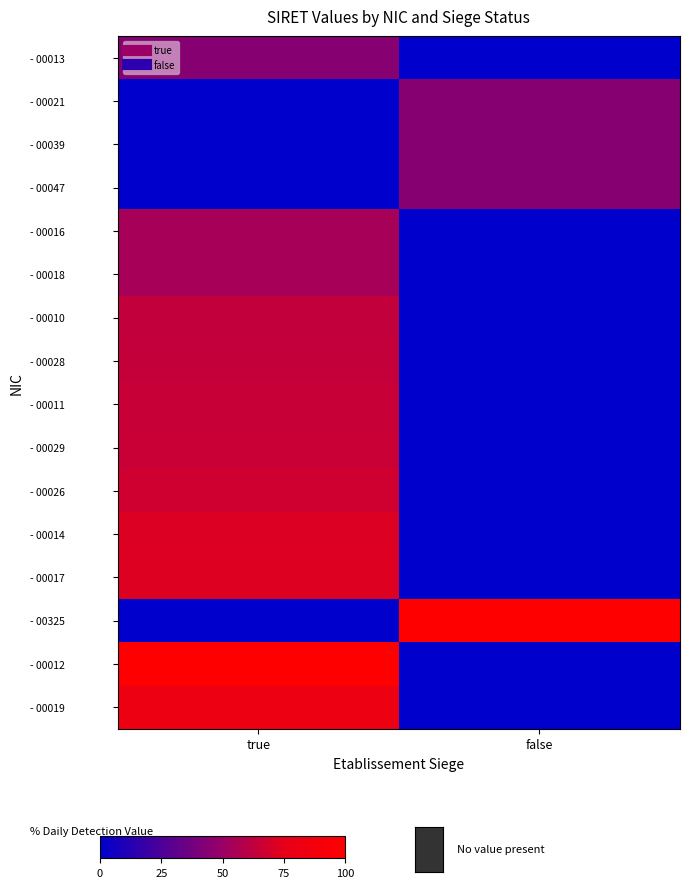

Reading left to right, extract all data points from this chart.

- 00013: true=44.1	false=0.0
- 00021: true=0.0	false=44.1
- 00039: true=0.0	false=44.1
- 00047: true=0.0	false=44.1
- 00016: true=54.3	false=0.0
- 00018: true=54.3	false=0.0
- 00010: true=63.6	false=0.0
- 00028: true=64.3	false=0.0
- 00011: true=65.0	false=0.0
- 00029: true=65.6	false=0.0
- 00026: true=67.7	false=0.0
- 00014: true=72.1	false=0.0
- 00017: true=72.3	false=0.0
- 00325: true=0.0	false=99.9
- 00012: true=100.0	false=0.0
- 00019: true=81.6	false=0.0